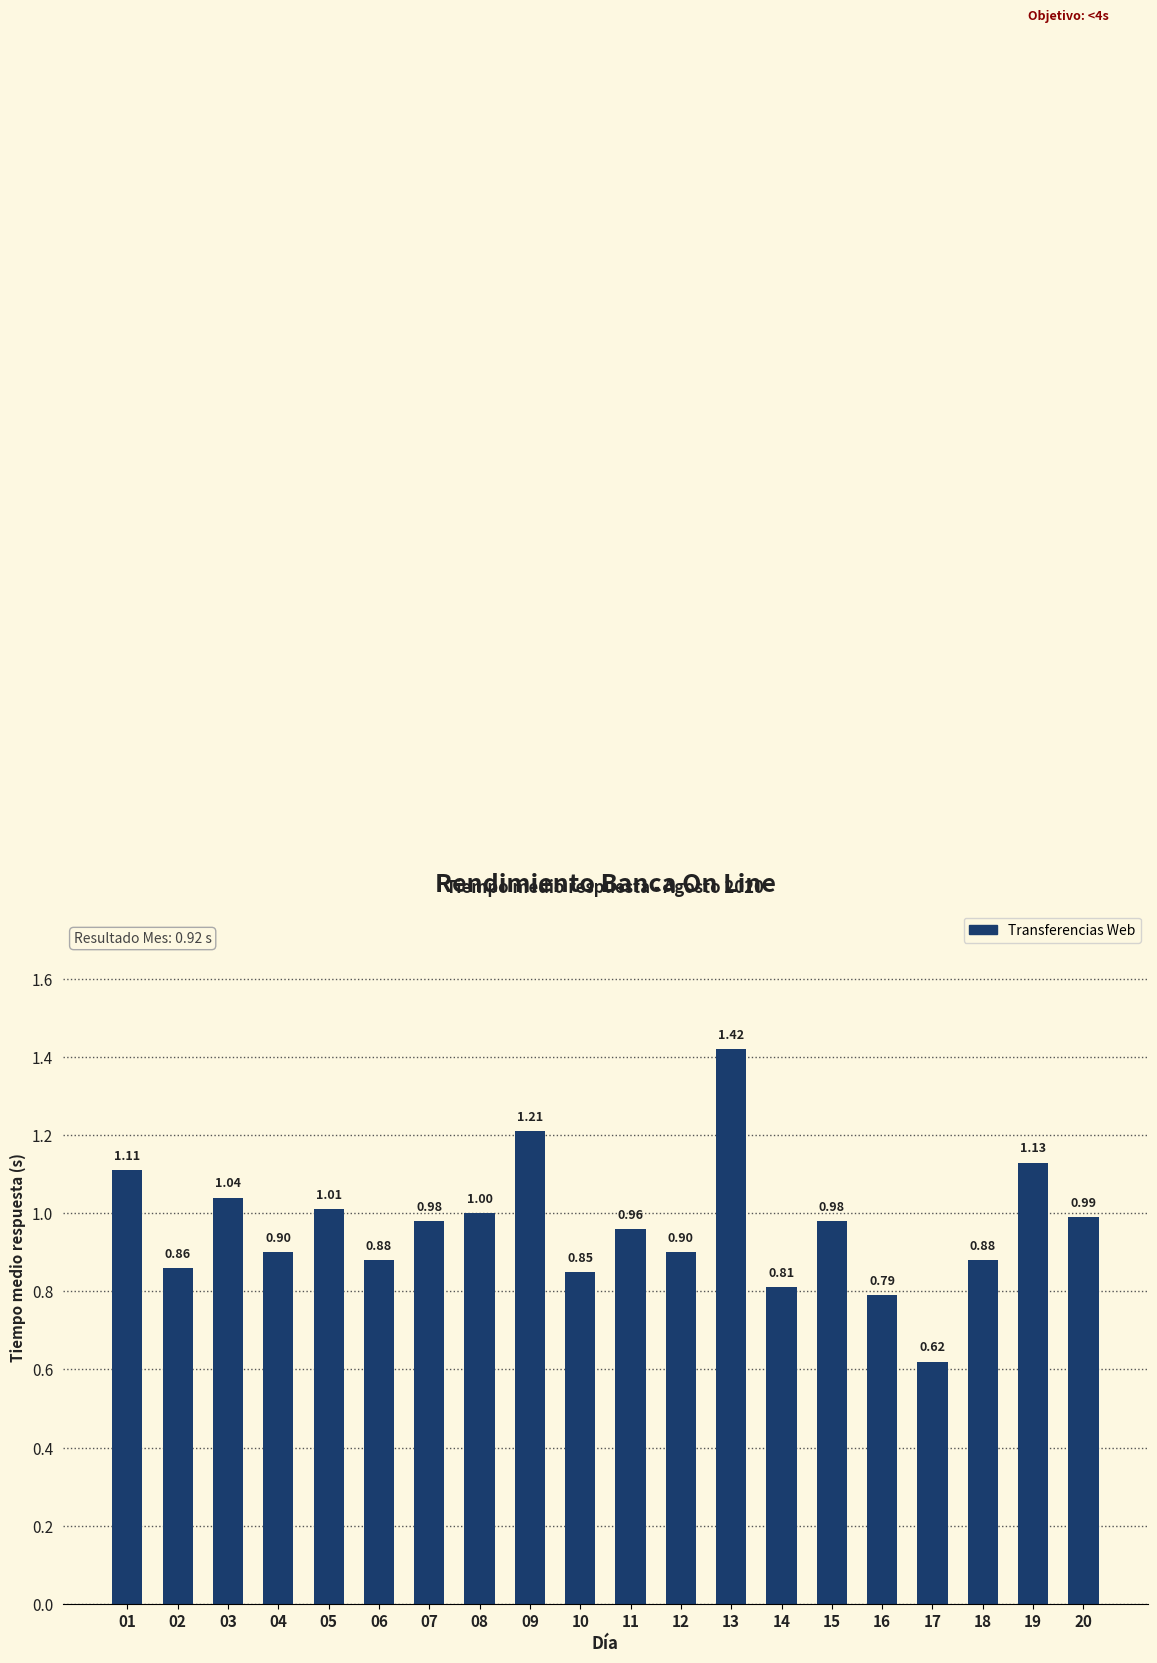

Which has a higher value, 08 or 18?

08